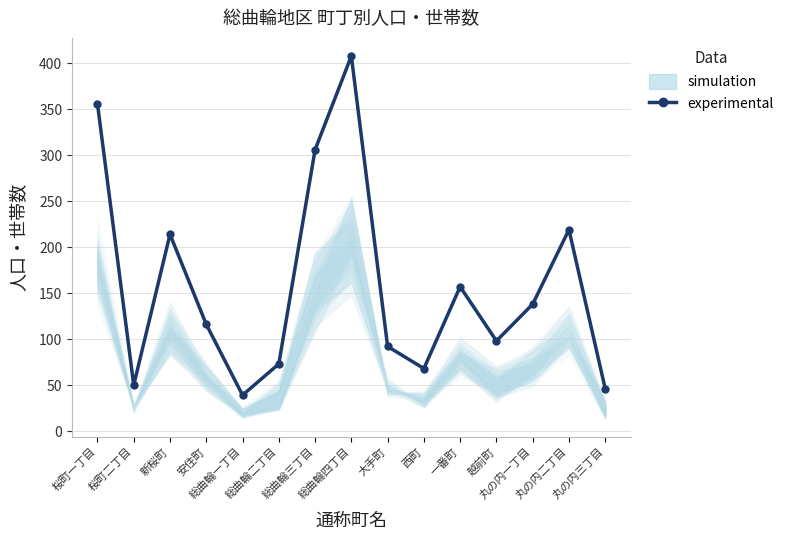

How many data points are above 116?

7